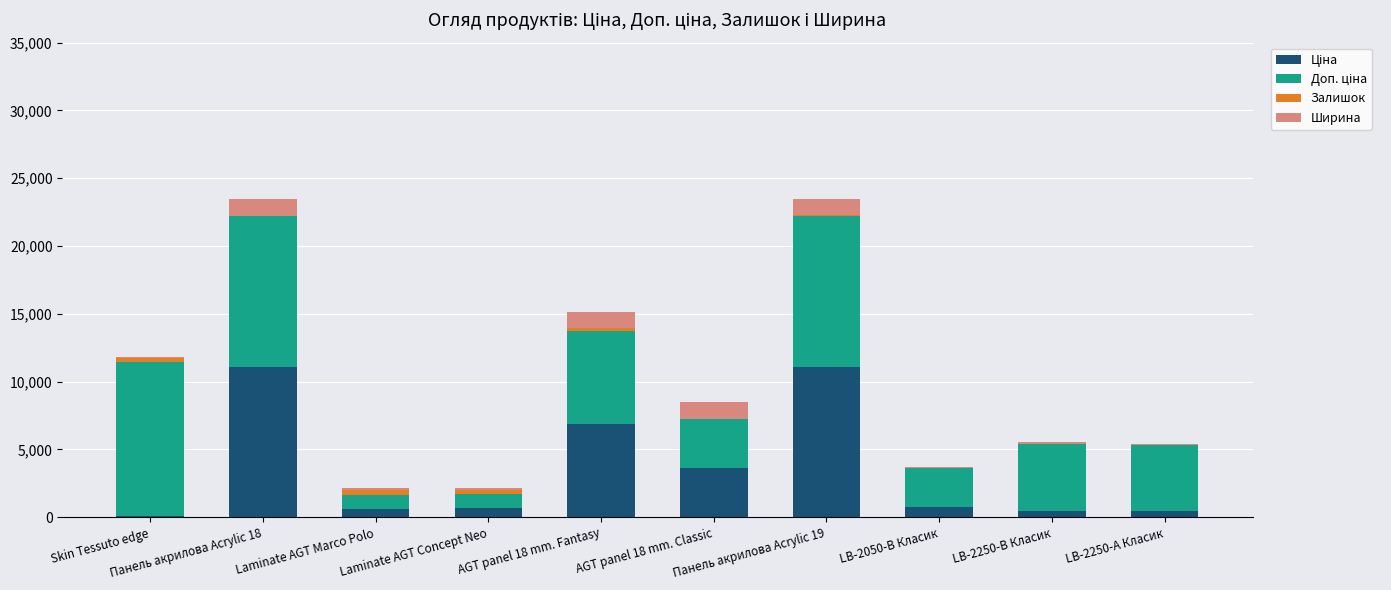

At how many categories does at least one series exceed 4419?

6